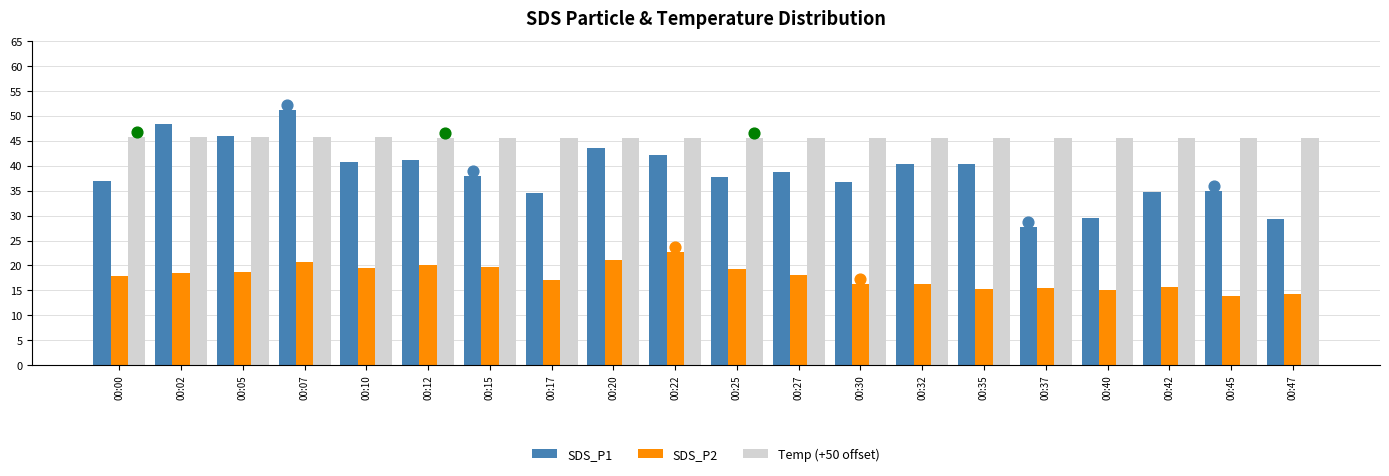

Is the value of SDS_P1 at 00:37 greater than the value of SDS_P2 at 00:27?

Yes